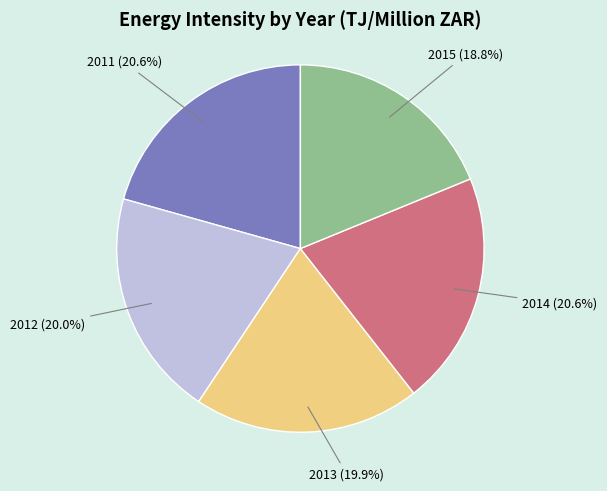

Count the number of slices in the pie.

5